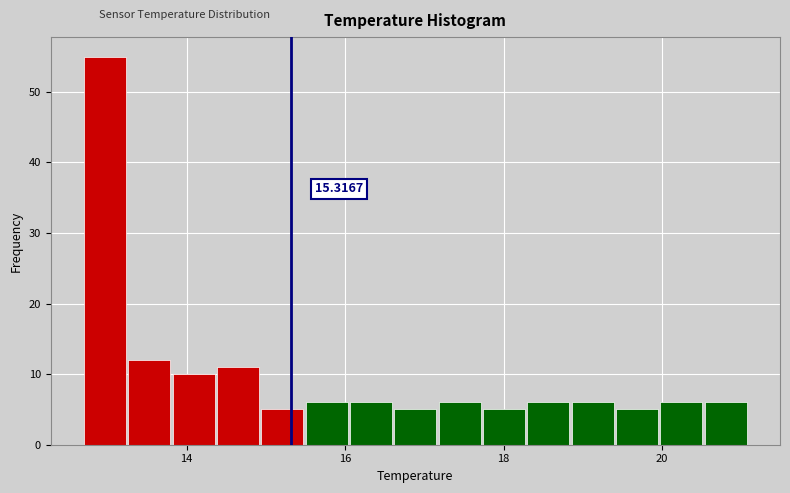

Read against the x-axis, roughly where is the centre of the tallest bar?

13.0